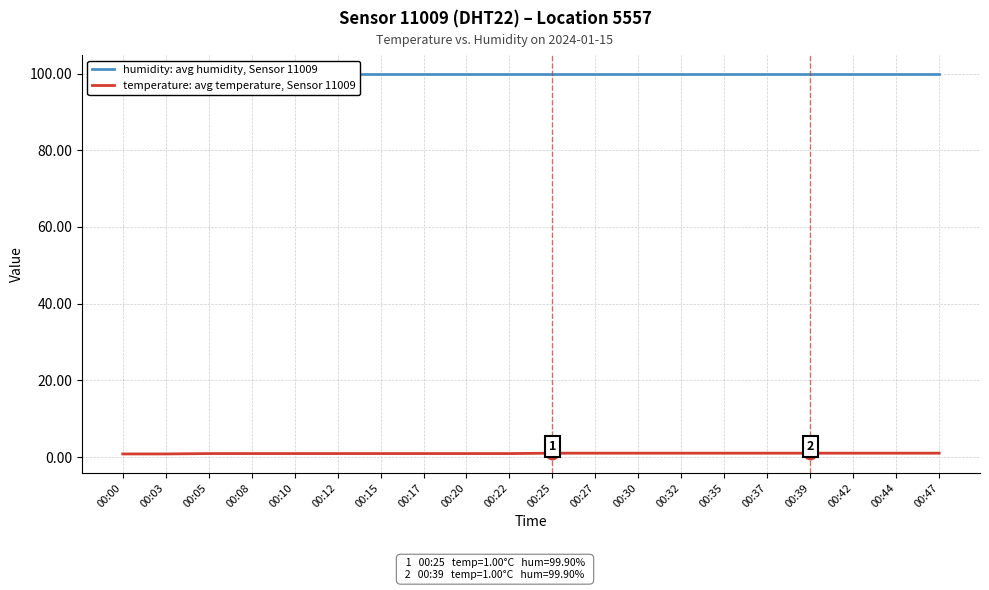

True or false: humidity: avg humidity, Sensor 11009 has more than 0 points higher than both neighbors.

False